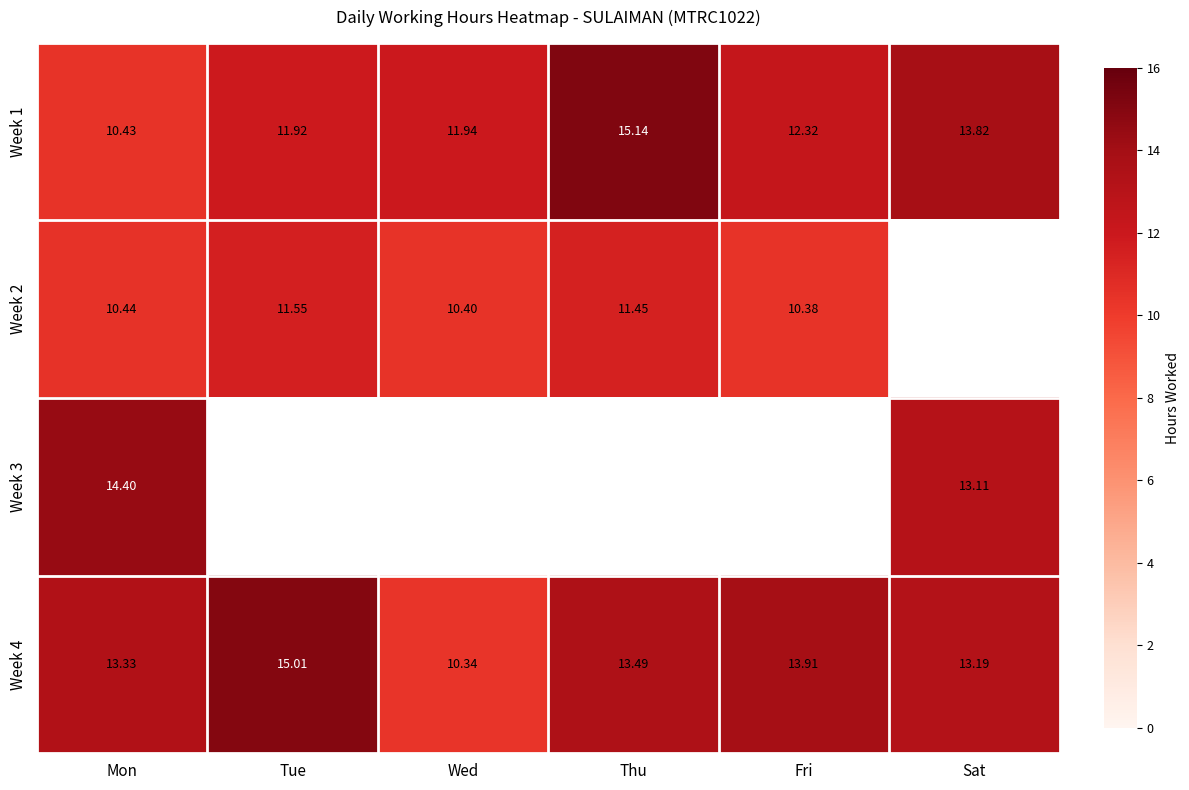

List the labels in order of Week 4 value, largest first.

Tue, Fri, Thu, Mon, Sat, Wed